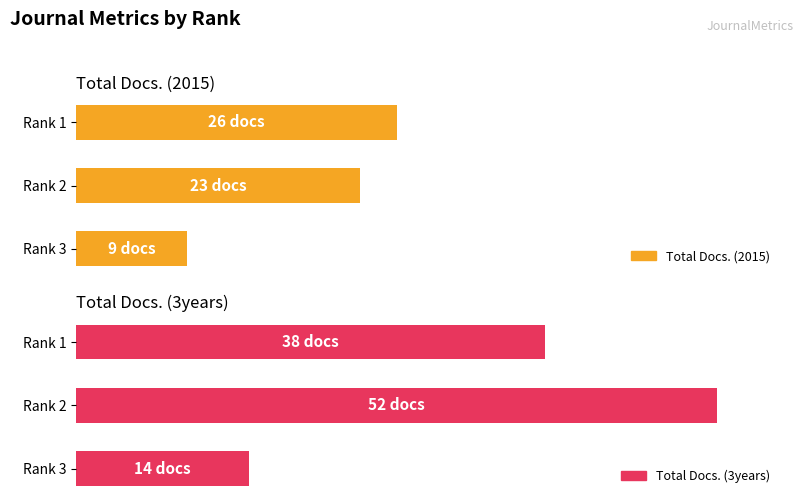

At which label is Total Docs. (3years) closest to 63?

Rank 1